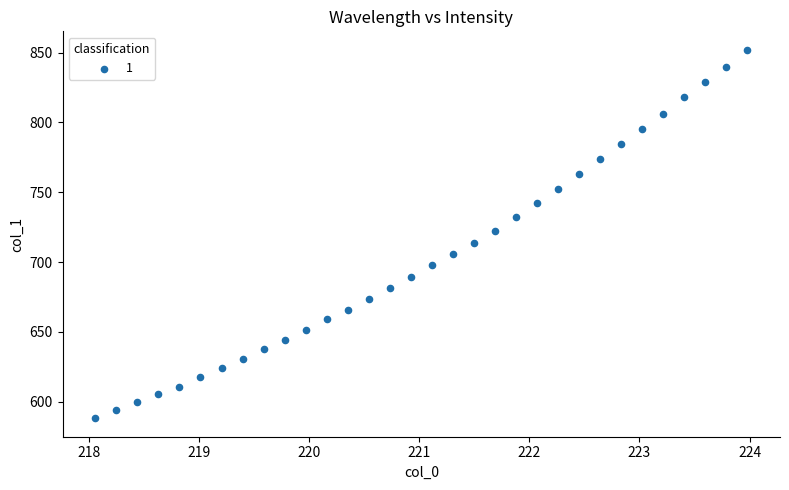

What is the range of X values (max minus min)?

5.9